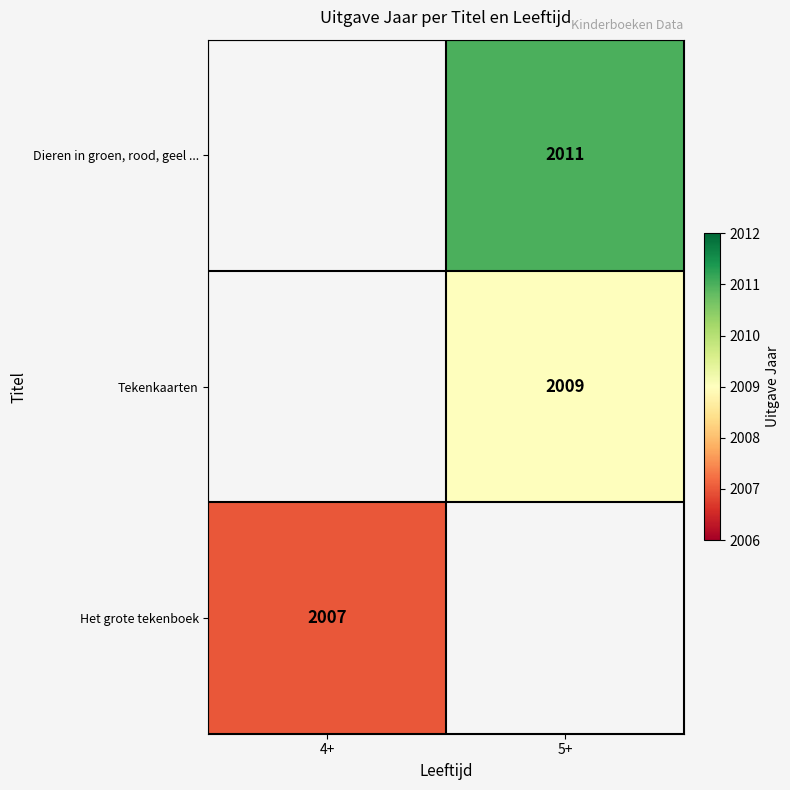

The value of Dieren in groen, rood, geel ... at 5+ is 2973. True or false?

False